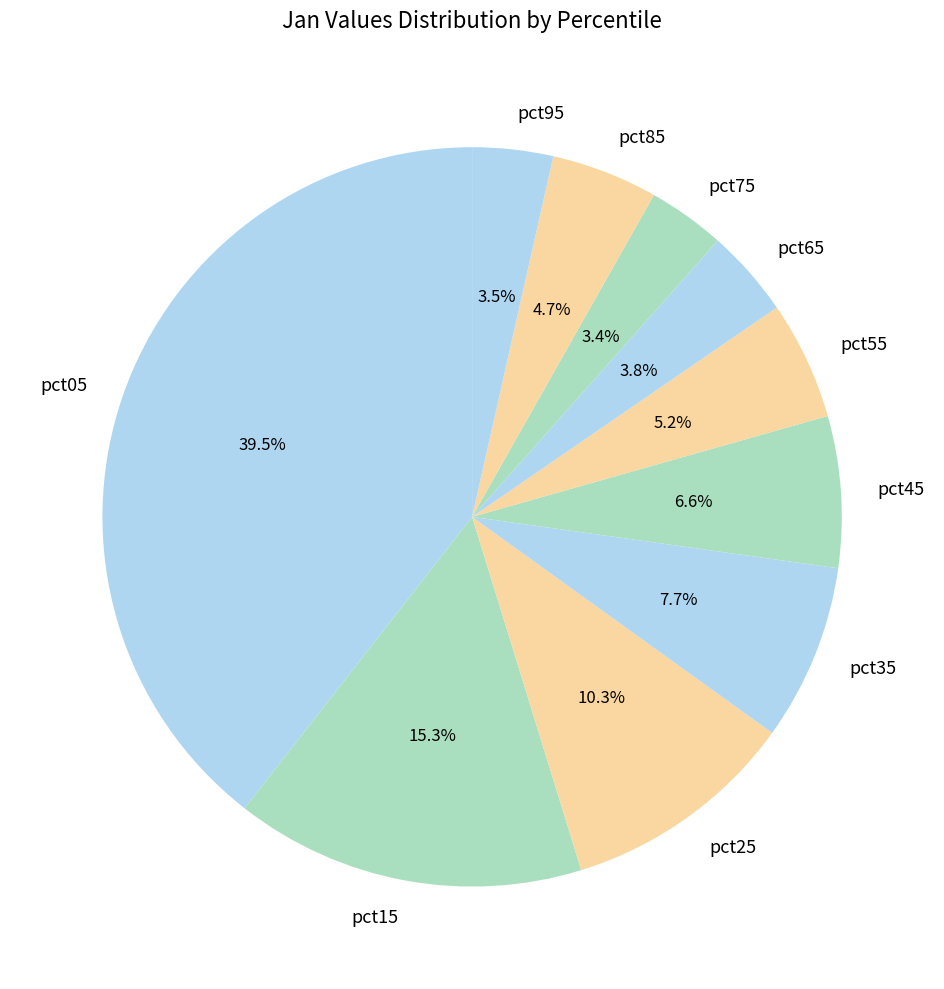

To the nearest percent, what is the average slice percentage?

10%